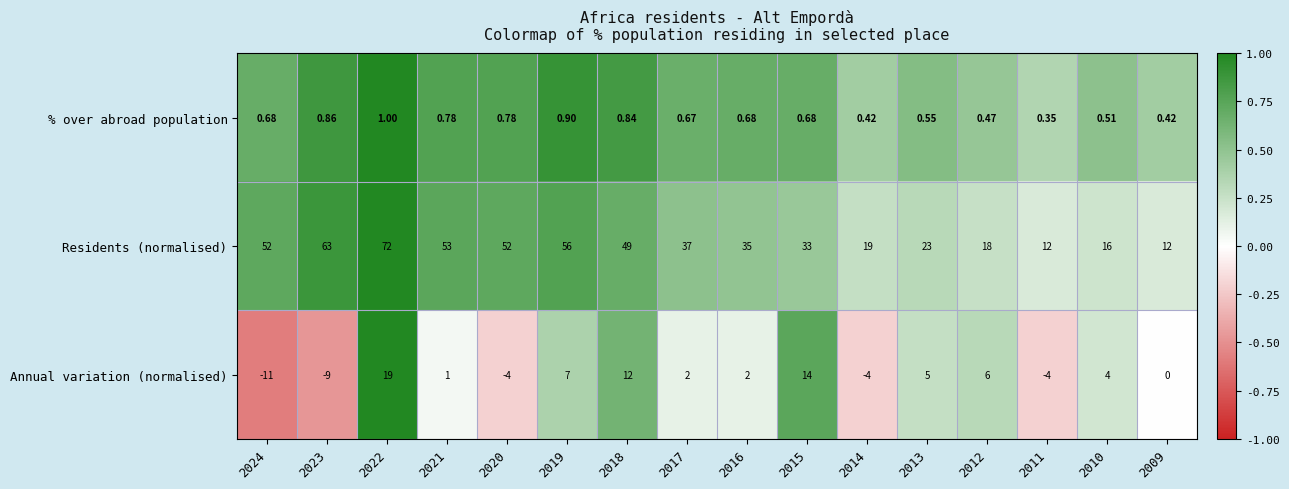

List the series in order of their peak value, highest first.

Residents (normalised), Annual variation (normalised), % over abroad population